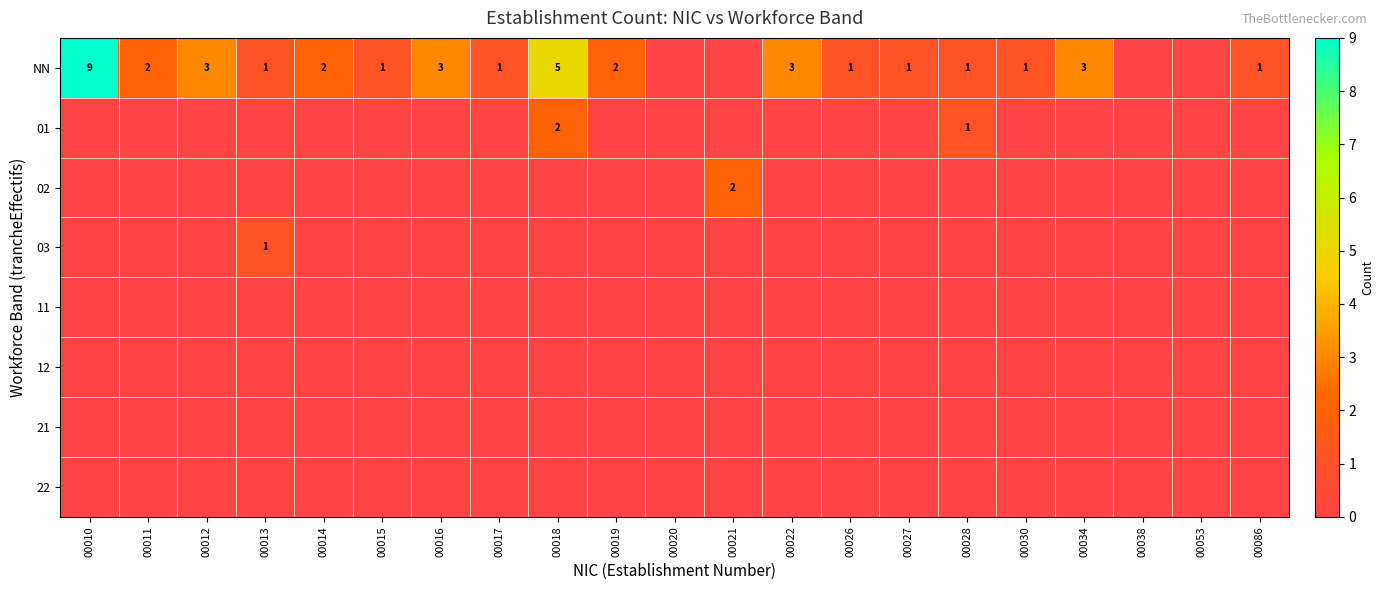

True or false: NN has a value of 4 at 00016.

False